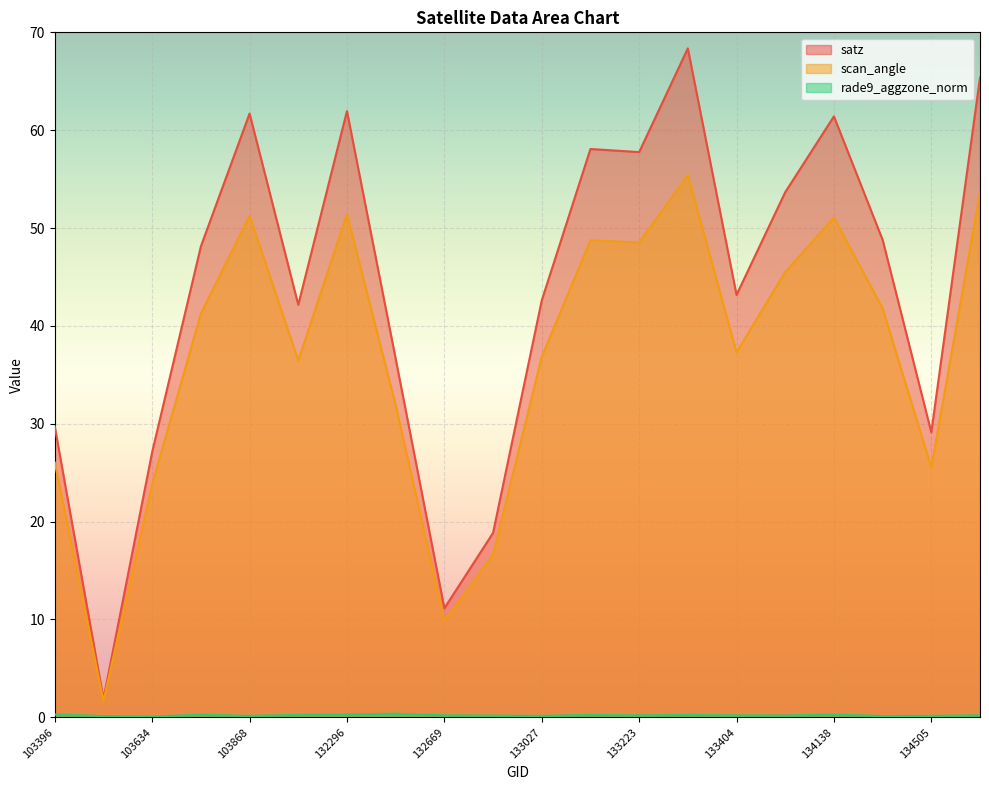

What is the value of the rade9_aggzone_norm point at the 10th from the left?

0.2